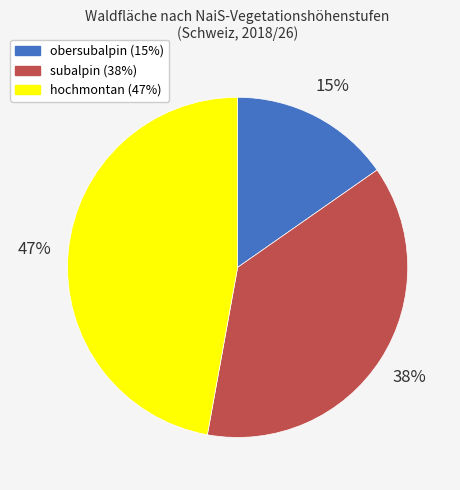

Approximately how many times larger is the value at obersubalpin compared to hochmontan?

0.3